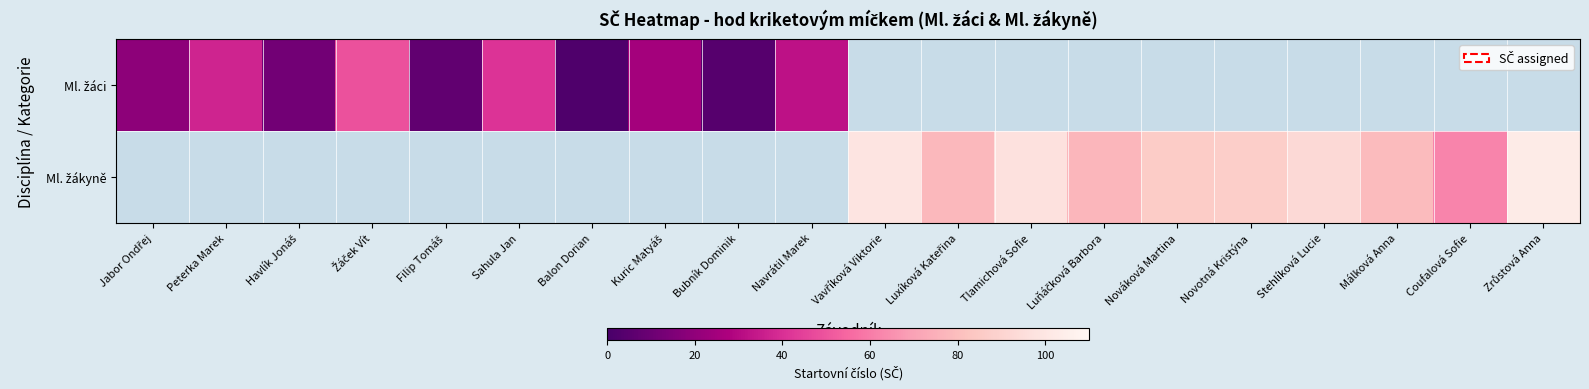

What is the minimum value shown in the chart?

2.0